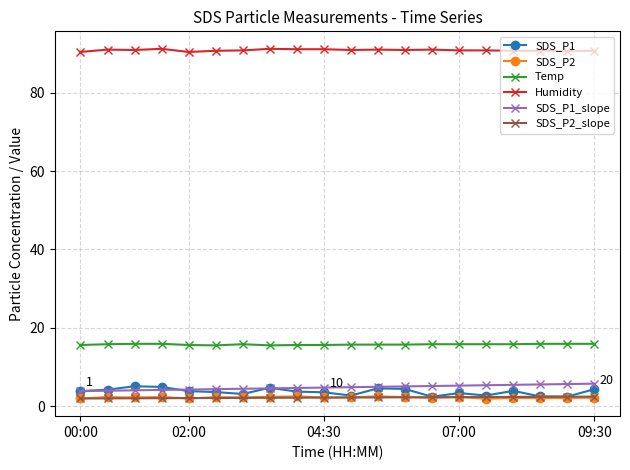

What is the value of the Humidity point at the 17th from the left?

90.7